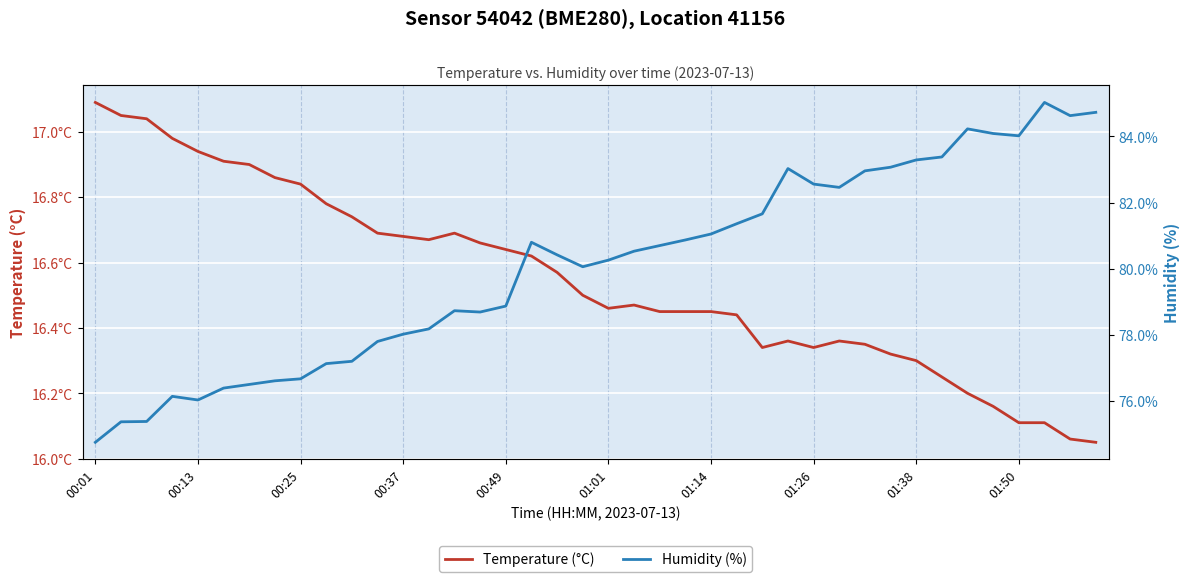

Is this an area chart (filled region under the line)?

No